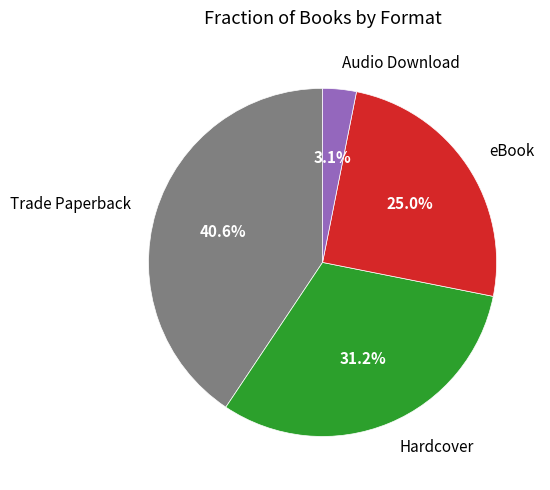

The eBook slice represents 1% of the pie. True or false?

False